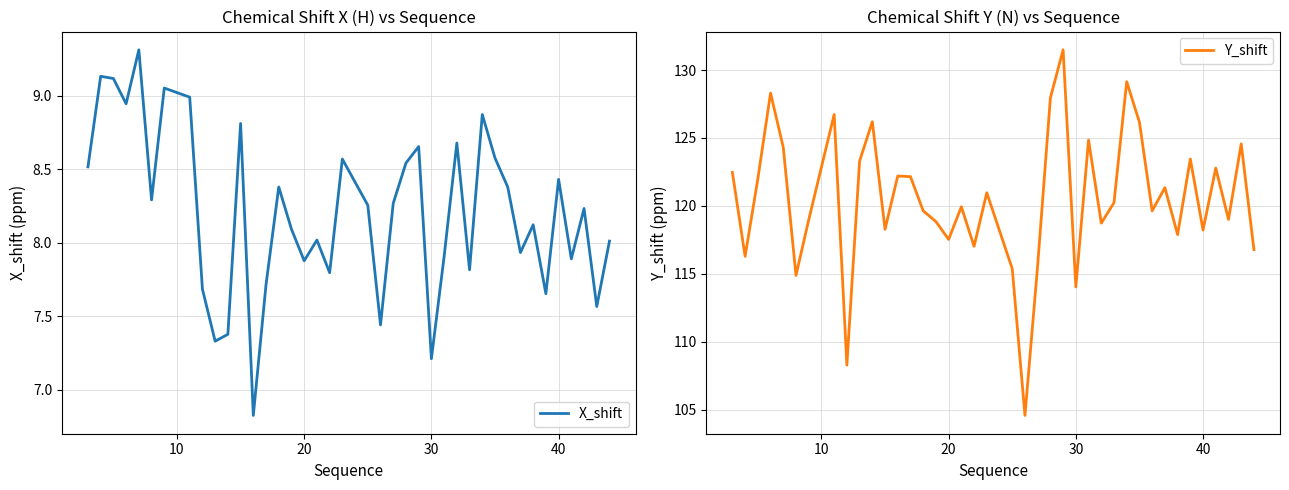

How many series are shown in this chart?

2